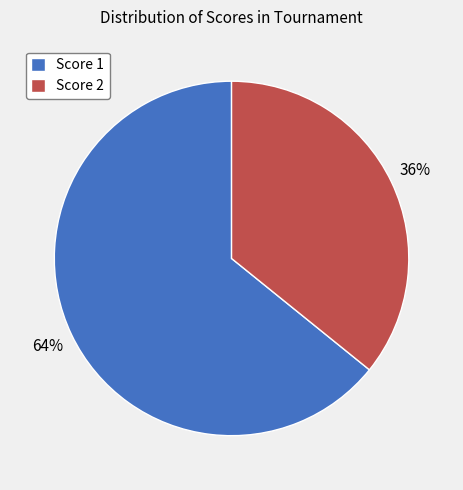

How many slices are in this pie chart?

2